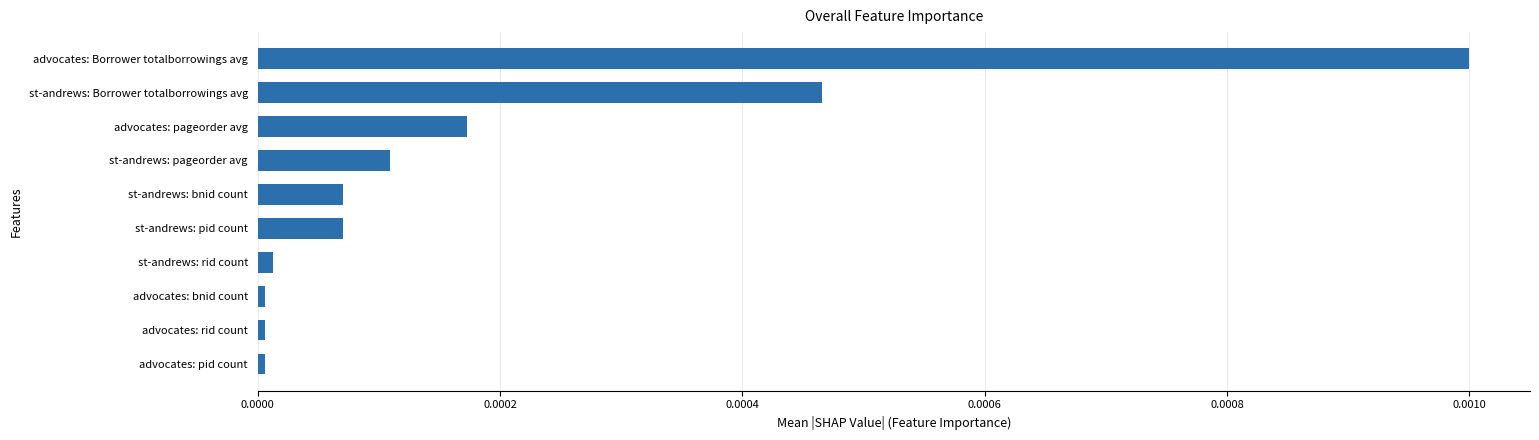

The value at st-andrews: rid count is 0.0. True or false?

True